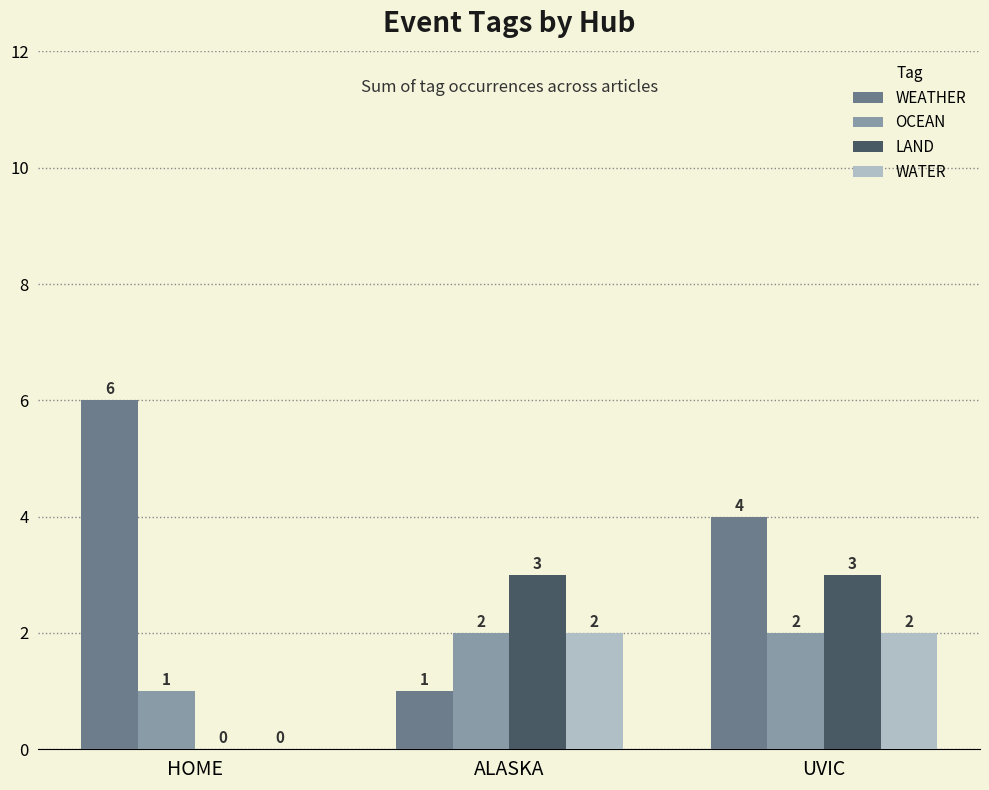

What are all the series names shown in the legend?

WEATHER, OCEAN, LAND, WATER